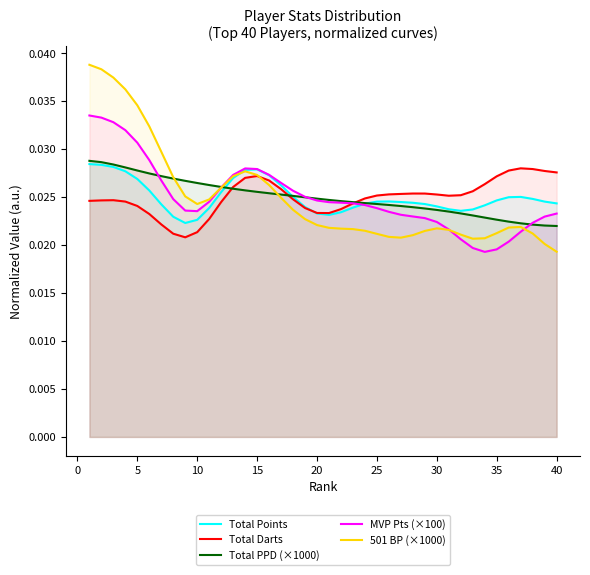

True or false: MVP Pts (×100) has more than 1 interior local peaks.

False